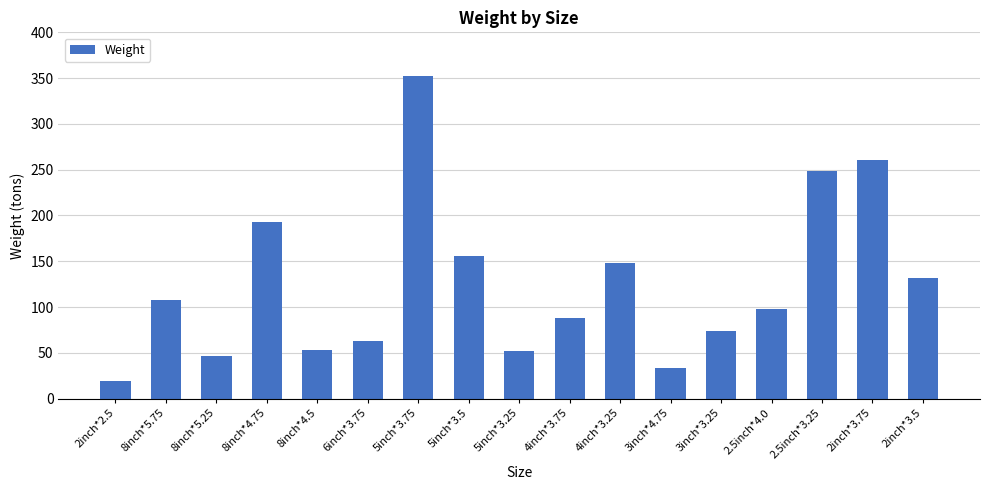

Are the bars horizontal?

No